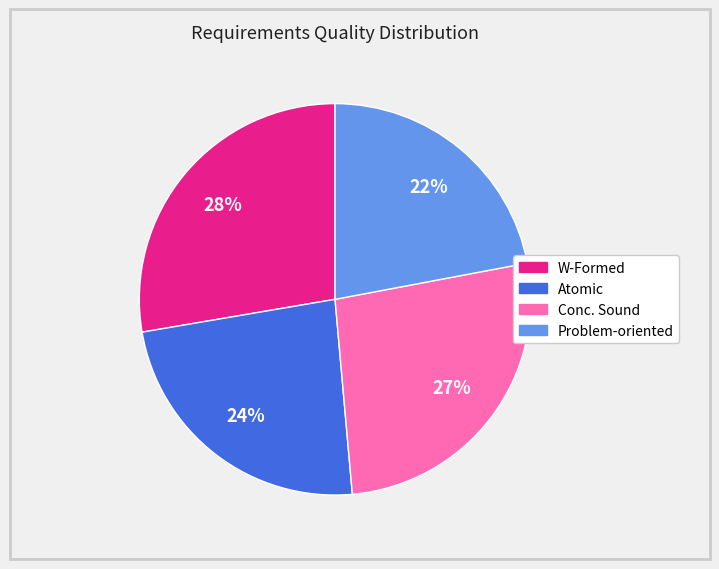

Between Atomic and W-Formed, which is larger?

W-Formed